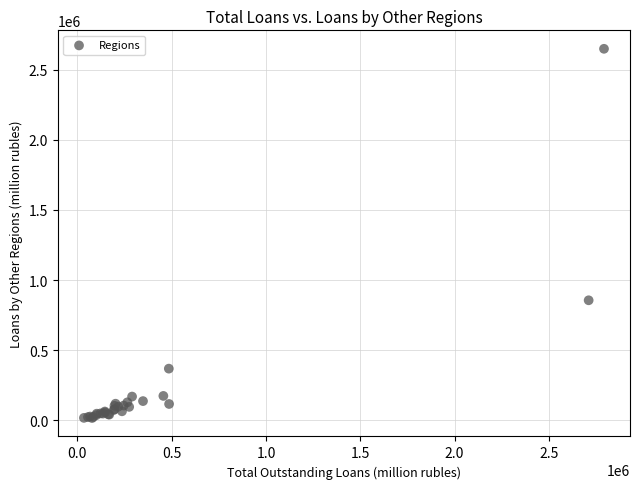

What Y value in the scatter plot is closest to 1332552?

855991